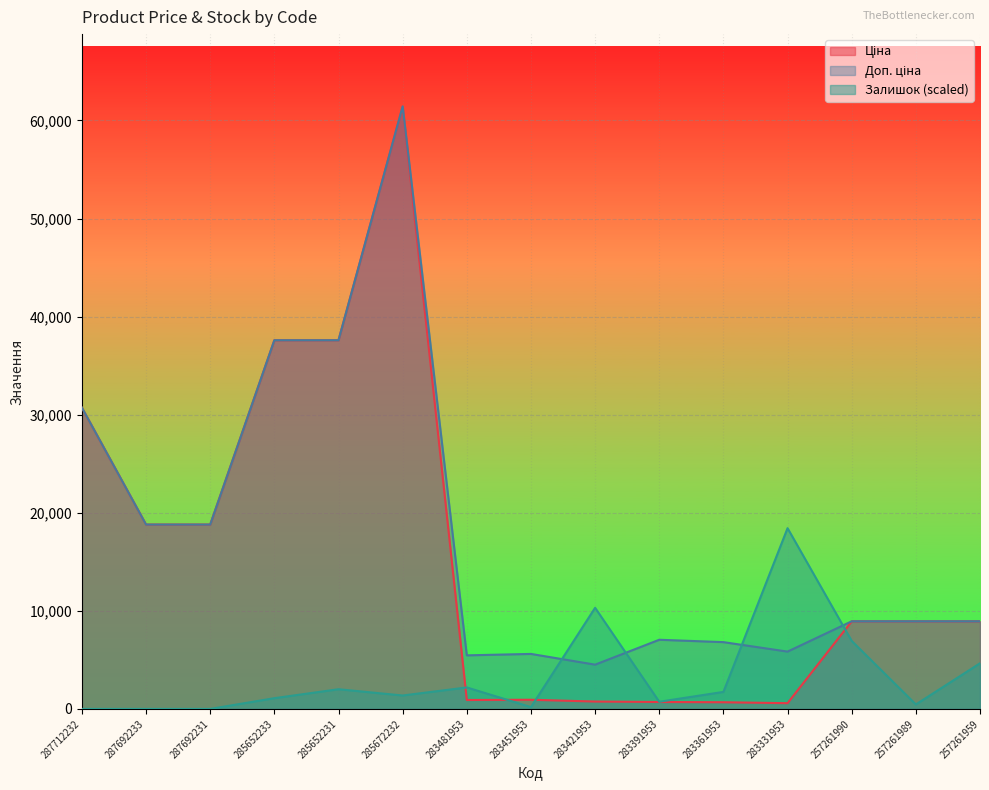

At which category is the sum across all series the highest?

285672232